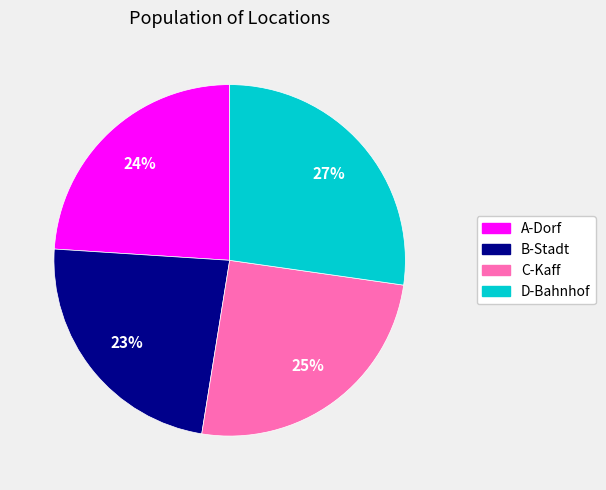

The D-Bahnhof slice represents 14% of the pie. True or false?

False